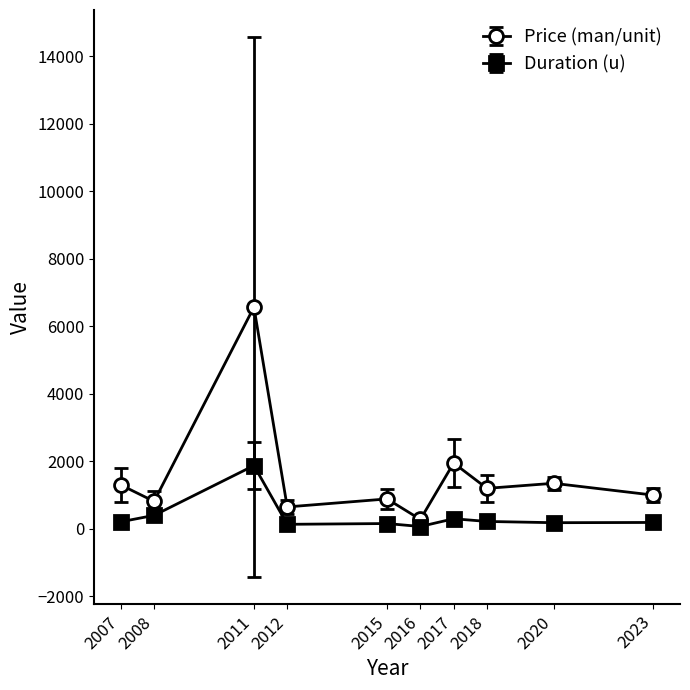

How many data points in Price (man/unit) are less than 1200?

5